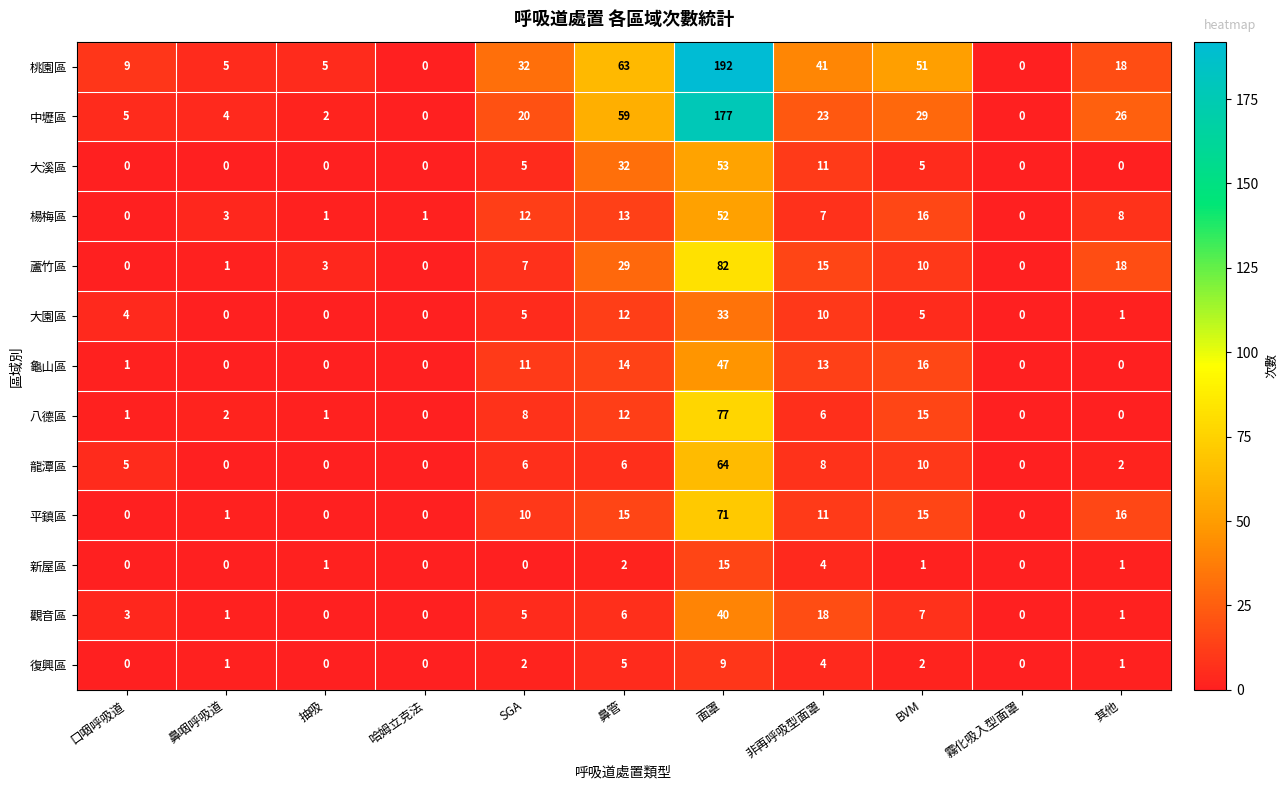

Rank the series by their maximum value, from highest to lowest.

桃園區, 中壢區, 蘆竹區, 八德區, 平鎮區, 龍潭區, 大溪區, 楊梅區, 龜山區, 觀音區, 大園區, 新屋區, 復興區